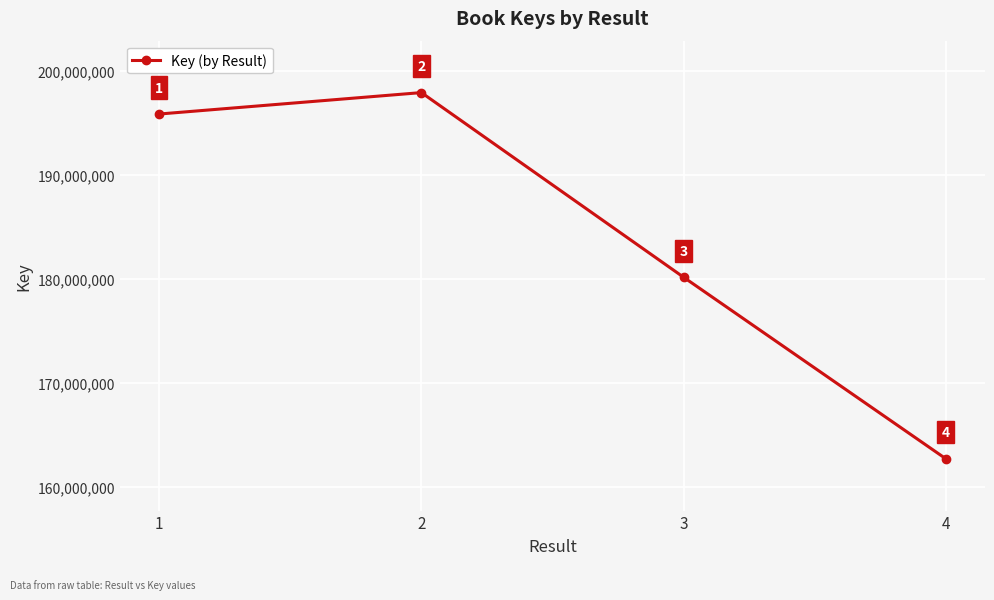

Between 4 and 2, which is larger?

2